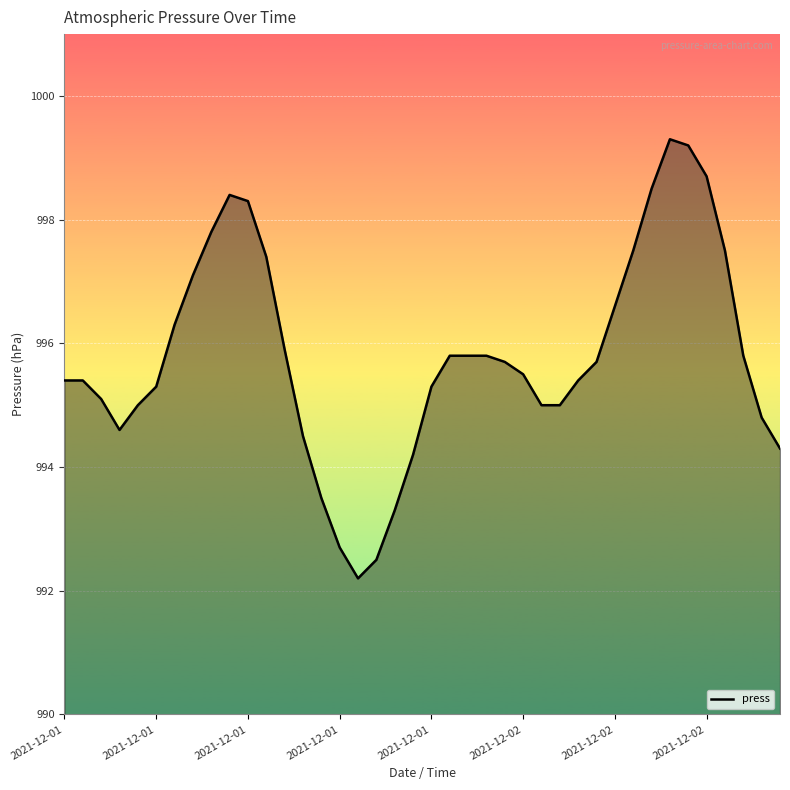

What is the smallest value displayed?

992.2